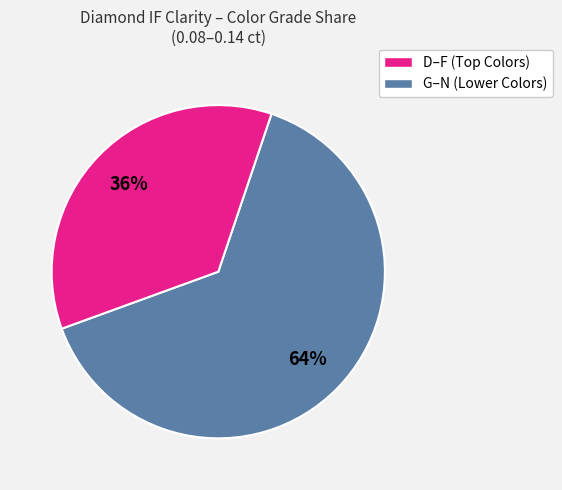

Does any single category account for the majority?

Yes